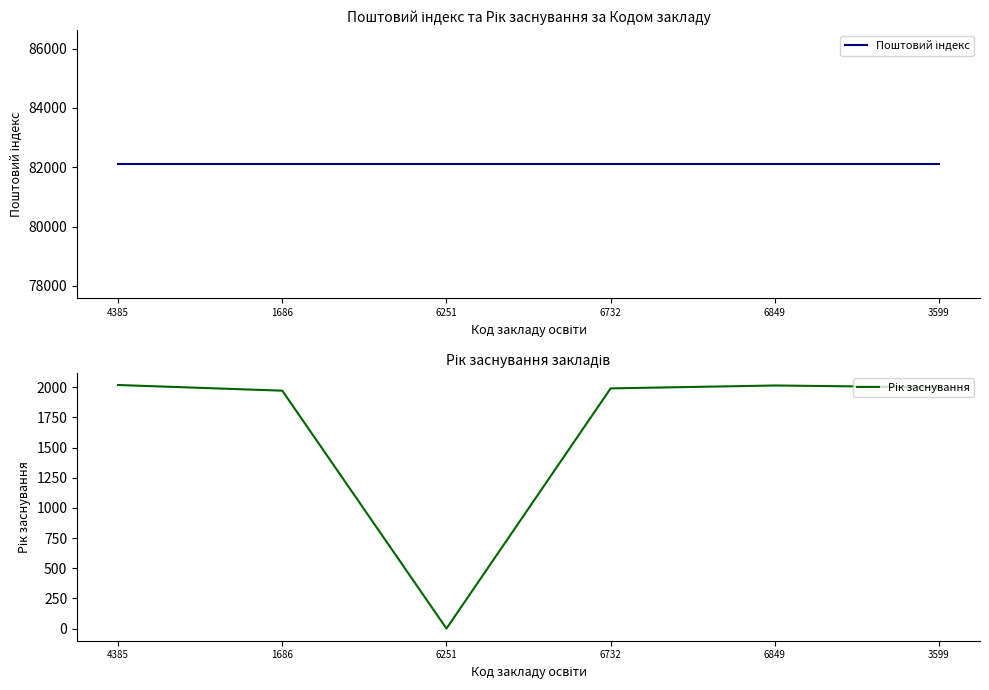

Which category has the highest value in the Рік заснування series?

4385